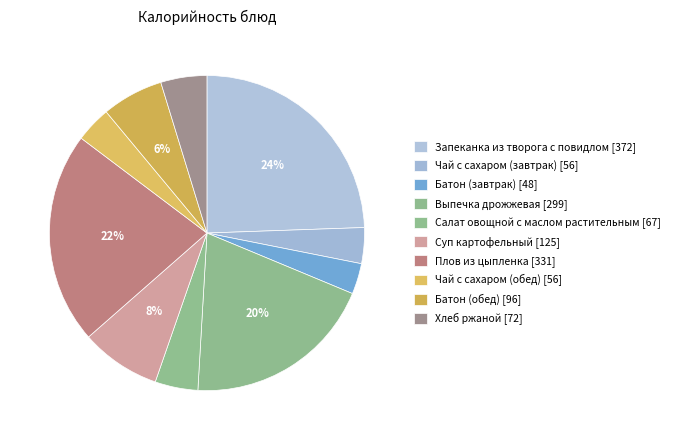

Between Салат овощной с маслом растительным and Выпечка дрожжевая, which is larger?

Выпечка дрожжевая